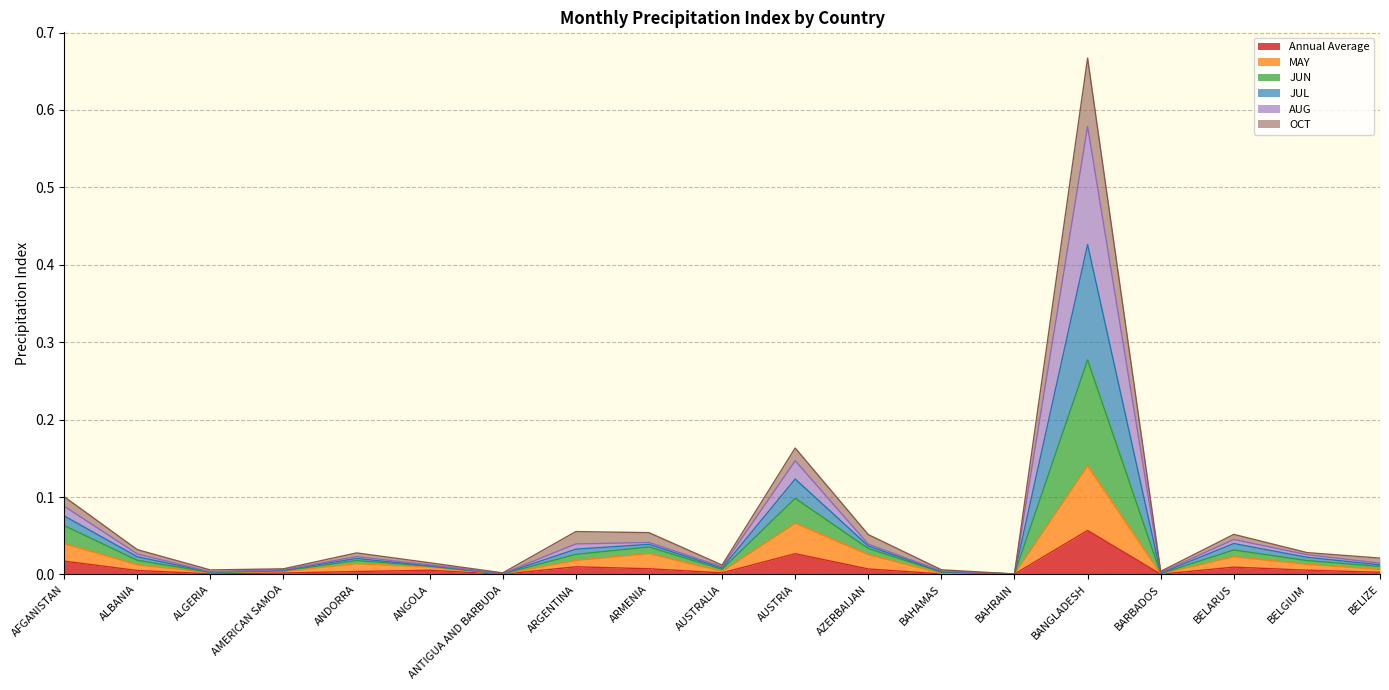

In Annual Average, how many points are lower than both neighbors (excluding endpoints)?

5